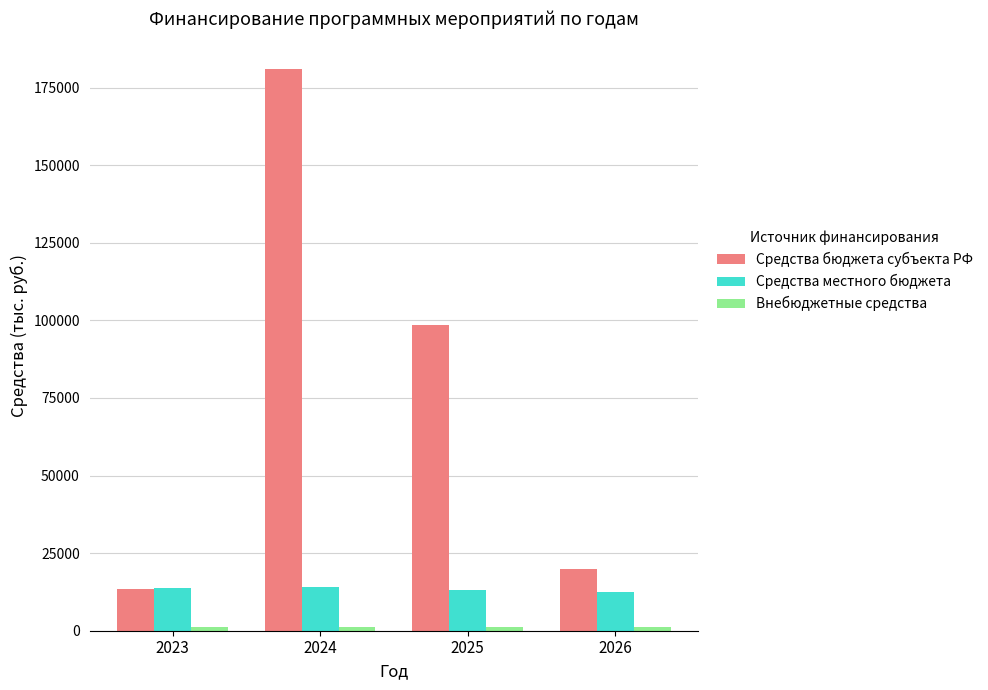

Which series has the widest spread of values?

Средства бюджета субъекта РФ